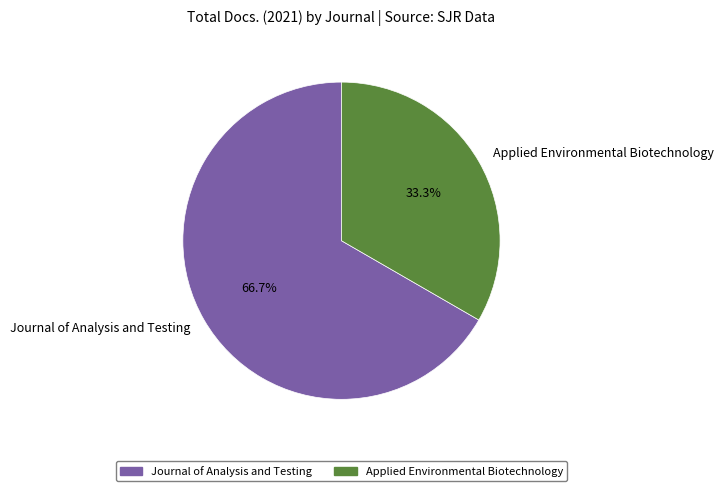

Is it true that Applied Environmental Biotechnology is 33% of the pie?

True